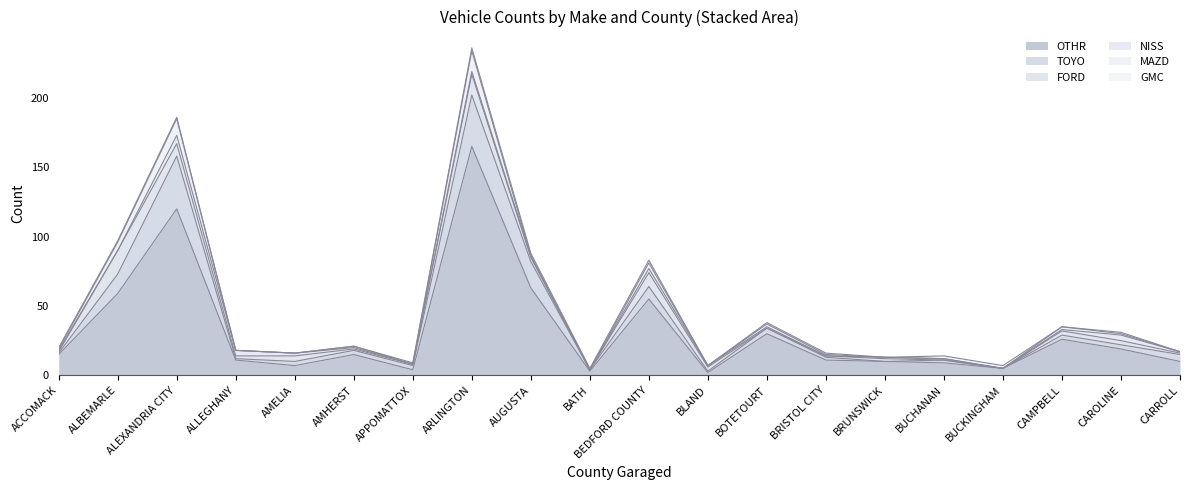

Where does the TOYO series first go above 3?

ALBEMARLE